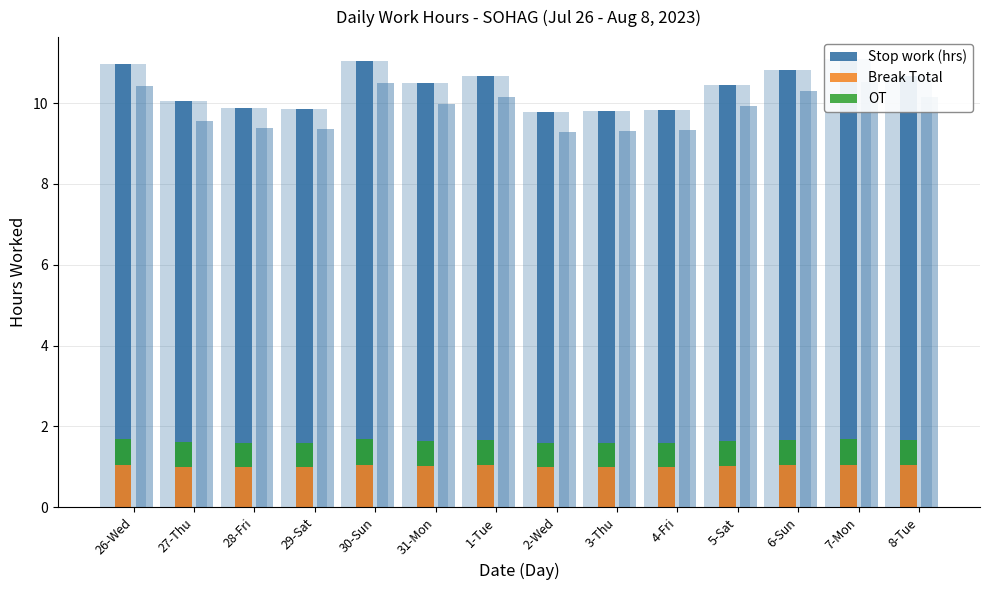

At which label does Stop work (hrs) reach its minimum?

2-Wed